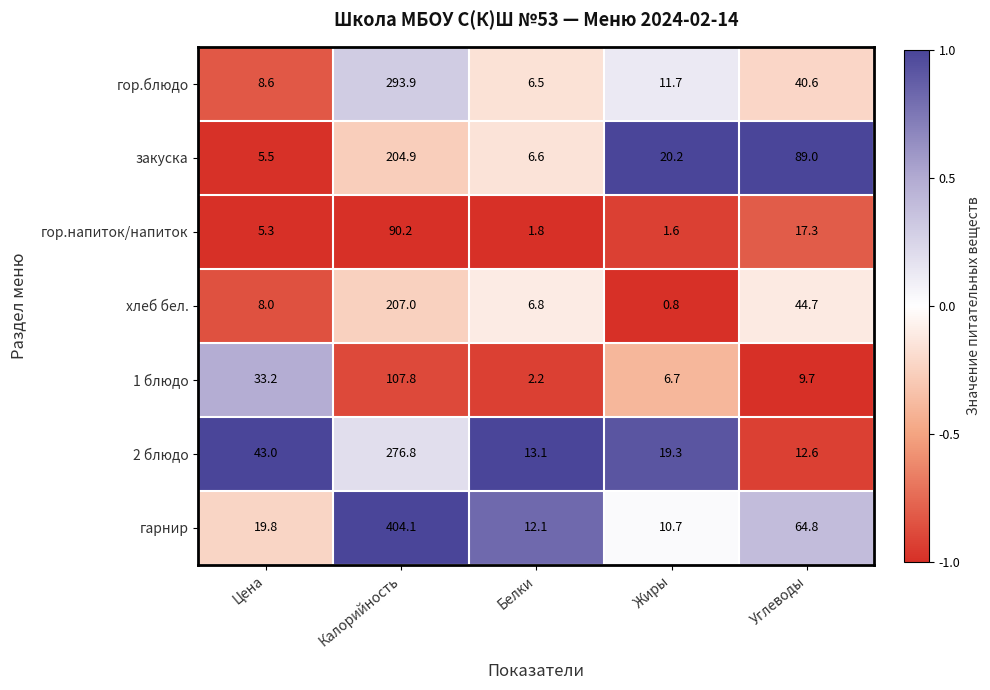

What is the approximate value of закуска at Белки?

6.6